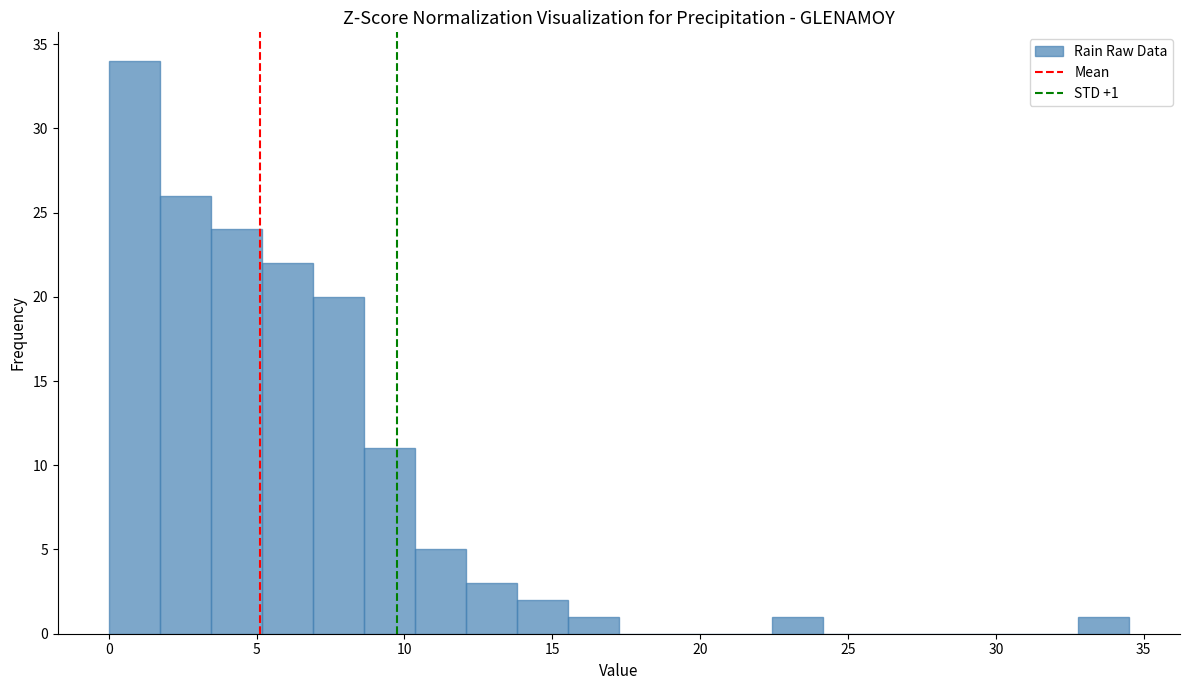

Read against the x-axis, roughly where is the centre of the tallest bar?

1.0